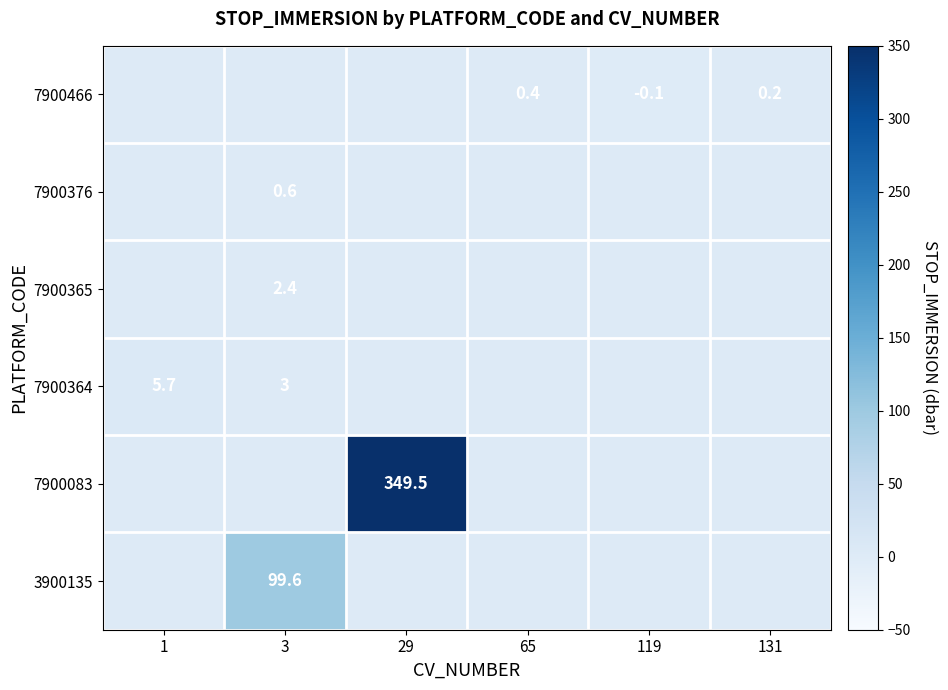

Is it true that 3900135 equals 43.0 at 3?

False